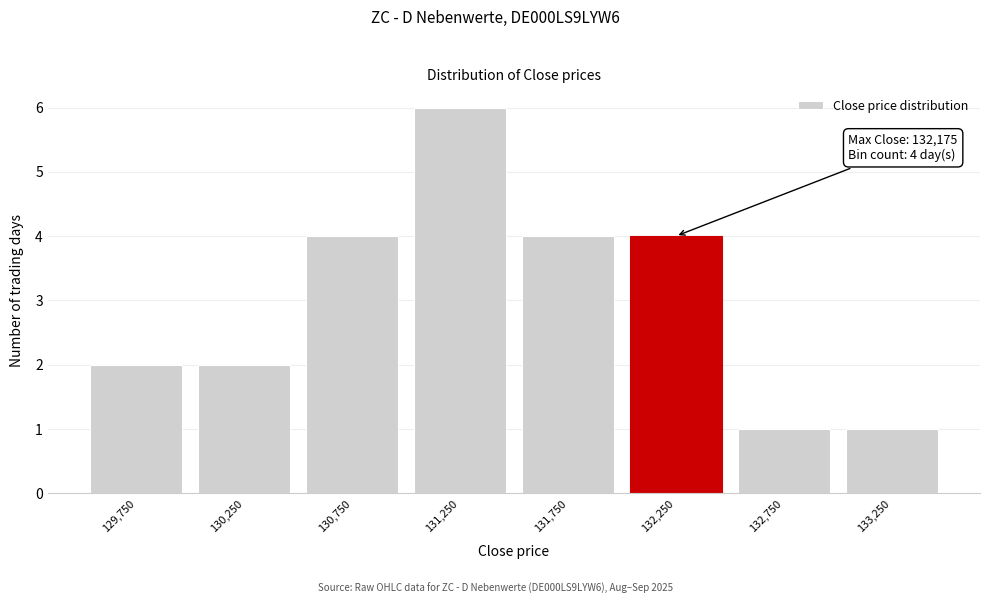

Over which range of the x-axis is the bar tallest?

131000 to 131500